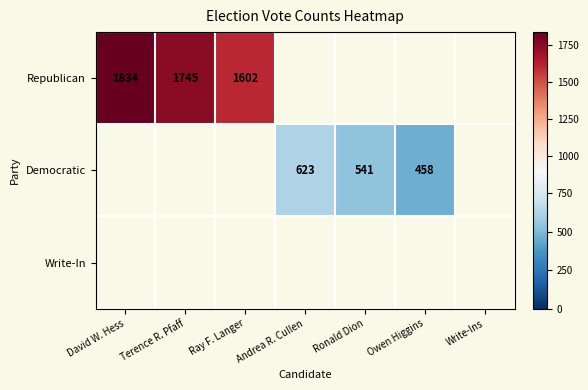

The value of Democratic at Owen Higgins is 163. True or false?

False